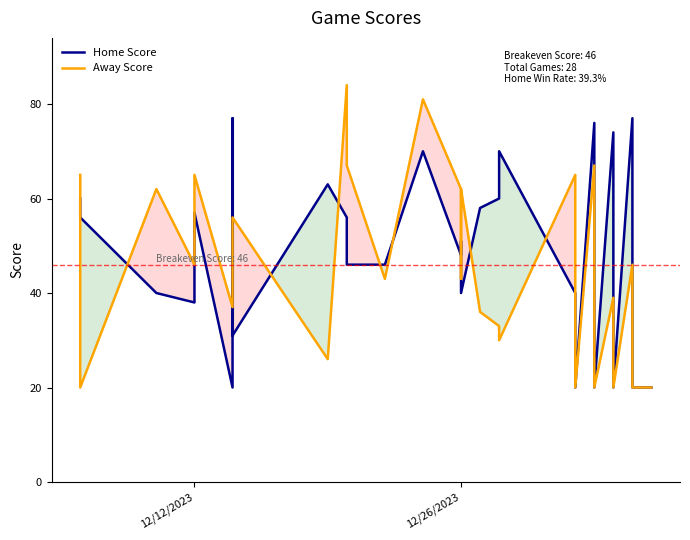

What is the sum of all Away Score values?

1274